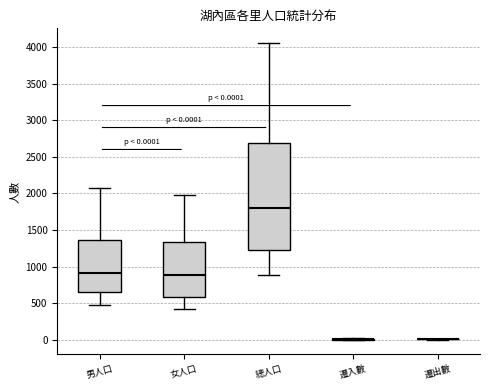

Which box is the tallest, from its lower edge to its upper edge?

總人口